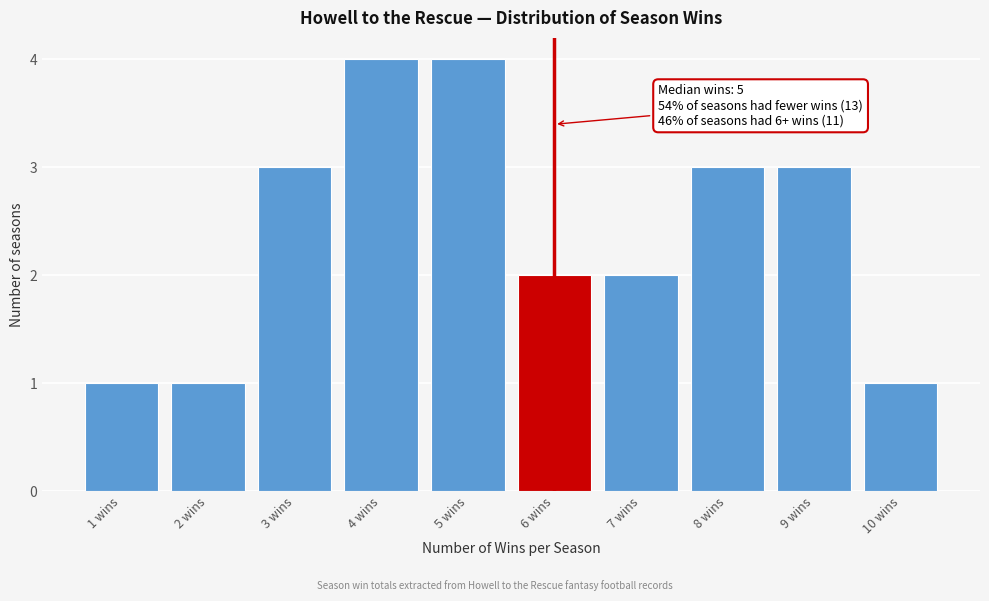

Reading left to right, extract all data points from this chart.

1	1	3	4	4	2	2	3	3	1